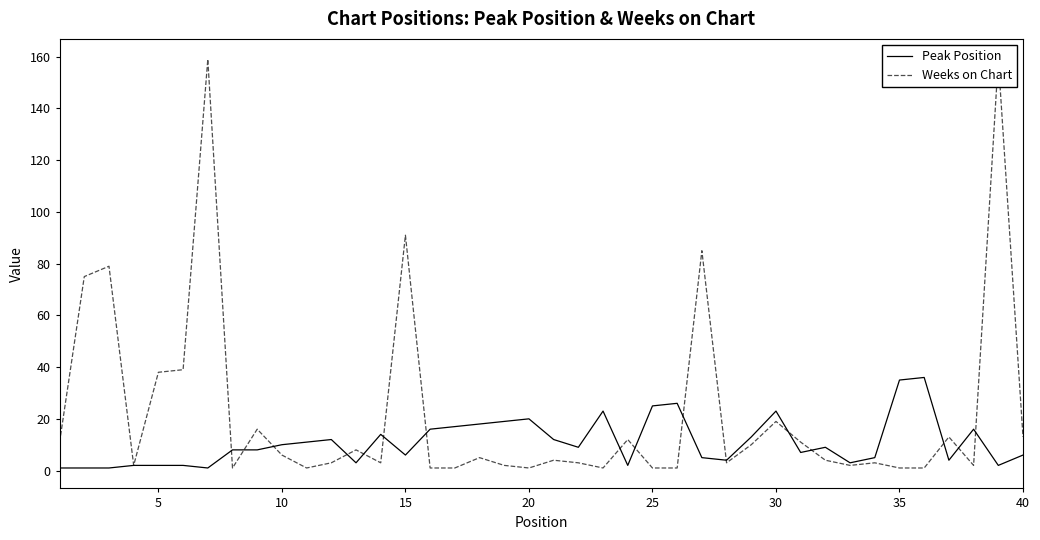

The Peak Position series shows 6 at 15. True or false?

True